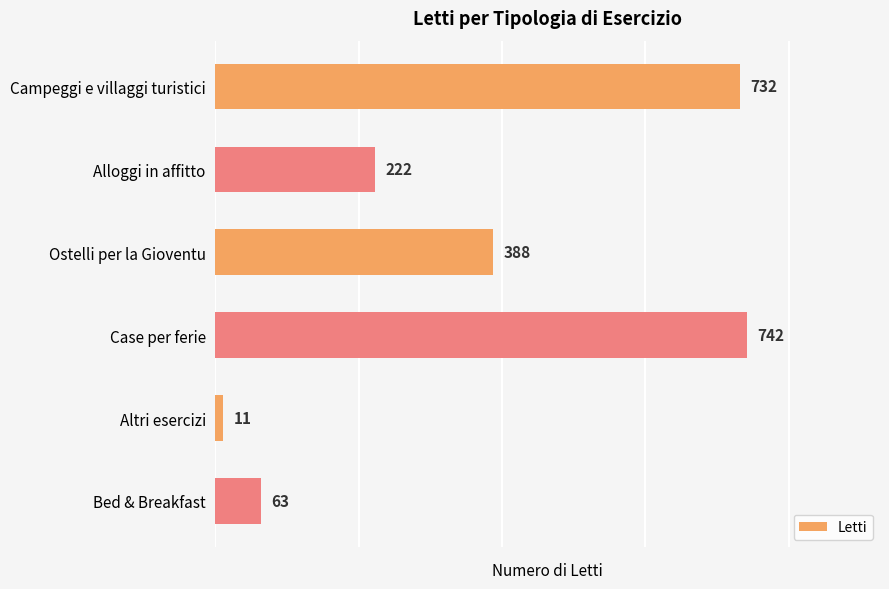

What is the difference between the maximum and minimum values?

731